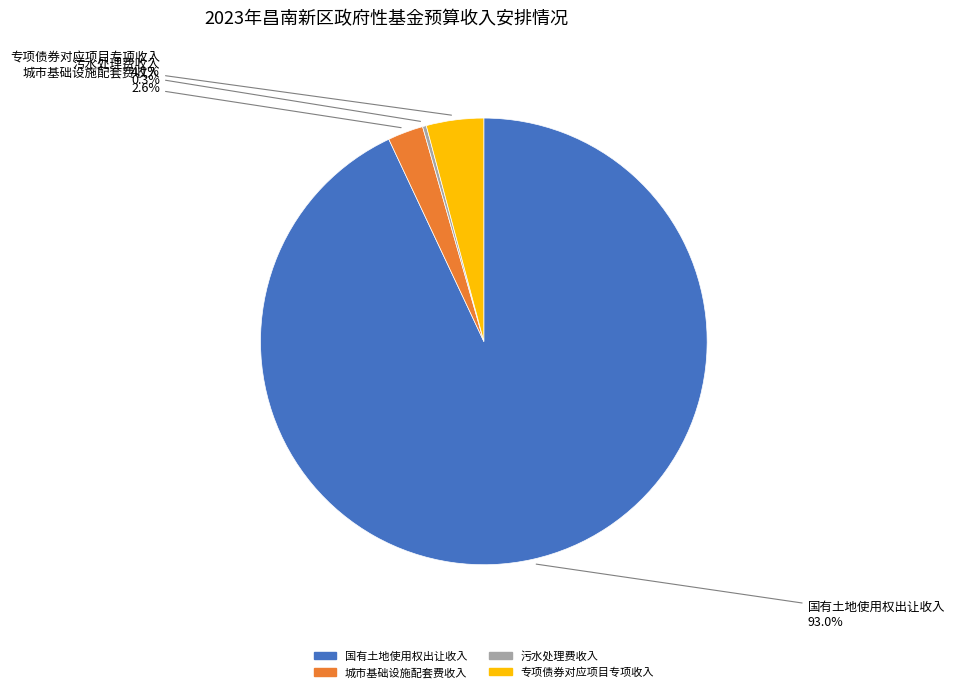

Which category accounts for the majority?

国有土地使用权出让收入